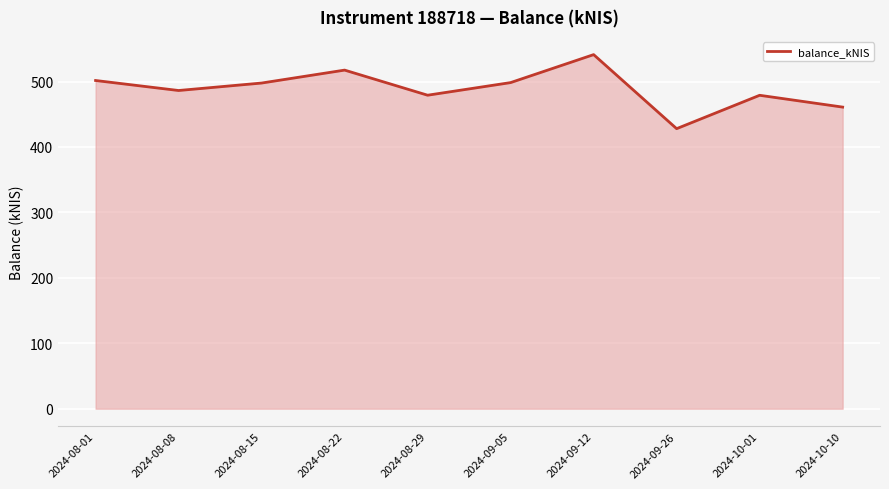

Which label corresponds to the largest value in the chart?

2024-09-12